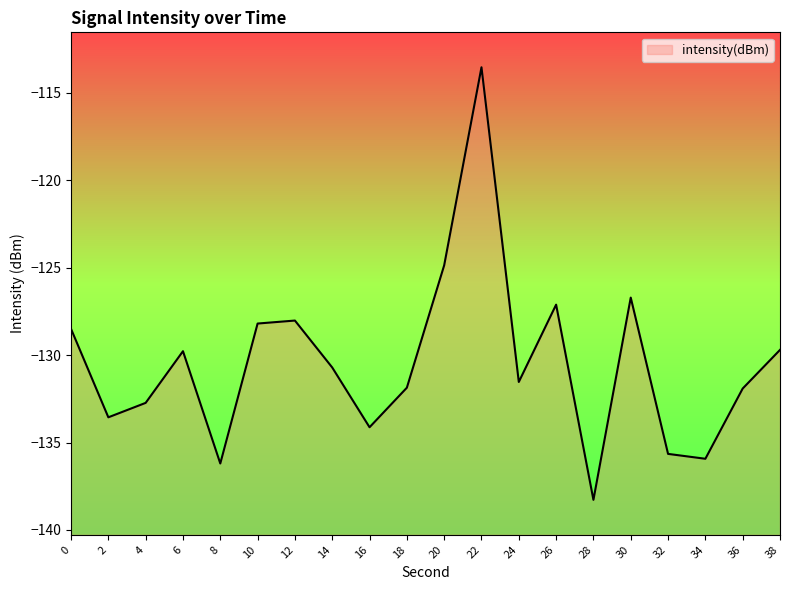

List the labels in order of value, smallest first.

28, 8, 34, 32, 16, 2, 4, 36, 18, 24, 14, 6, 38, 0, 10, 12, 26, 30, 20, 22